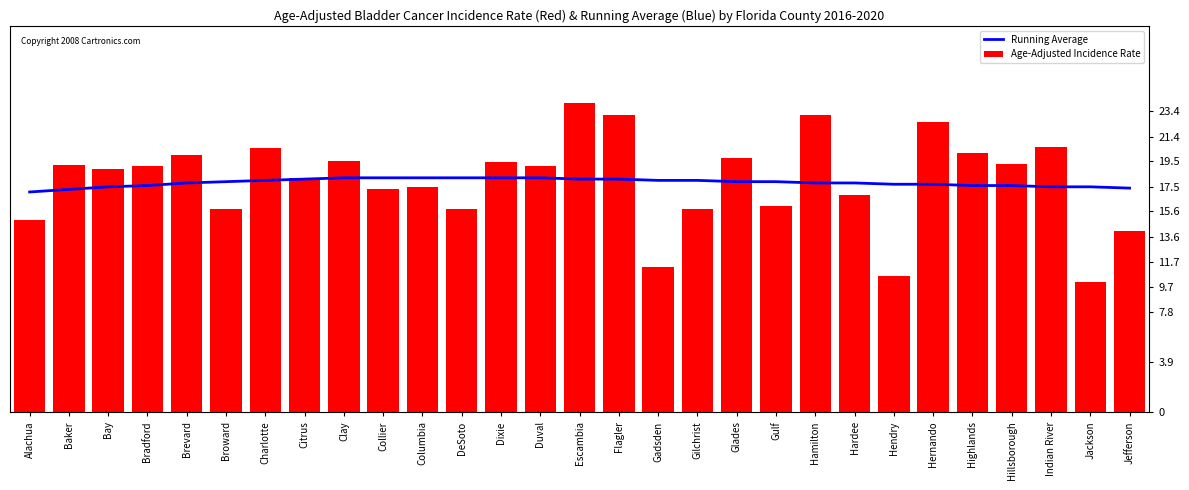

Which series has the largest total across all categories?

Age-Adjusted Incidence Rate